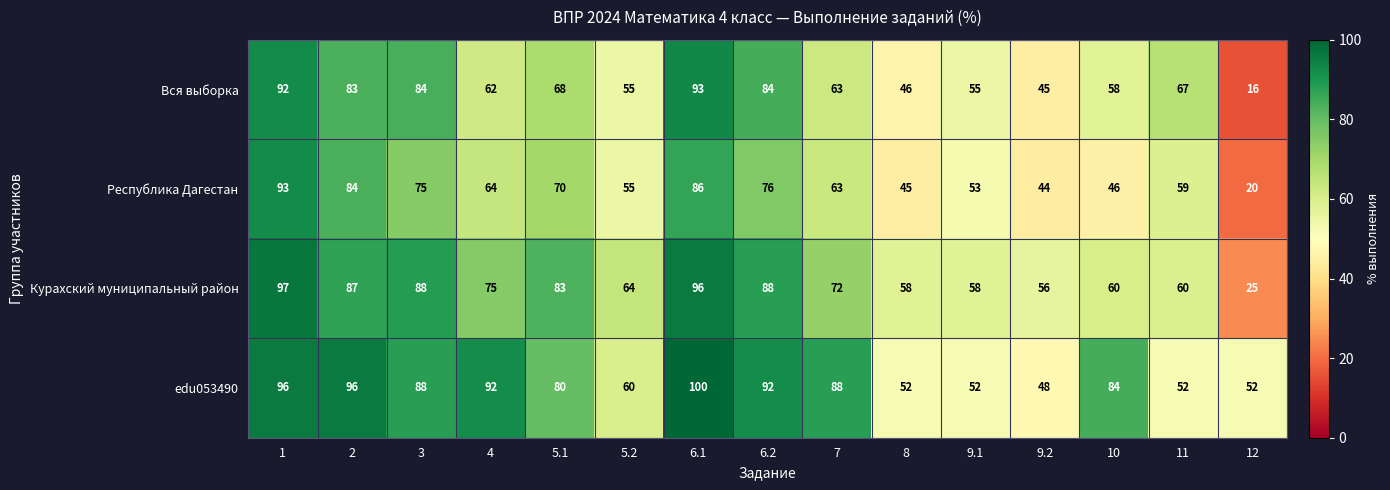

How many series are shown in this chart?

4